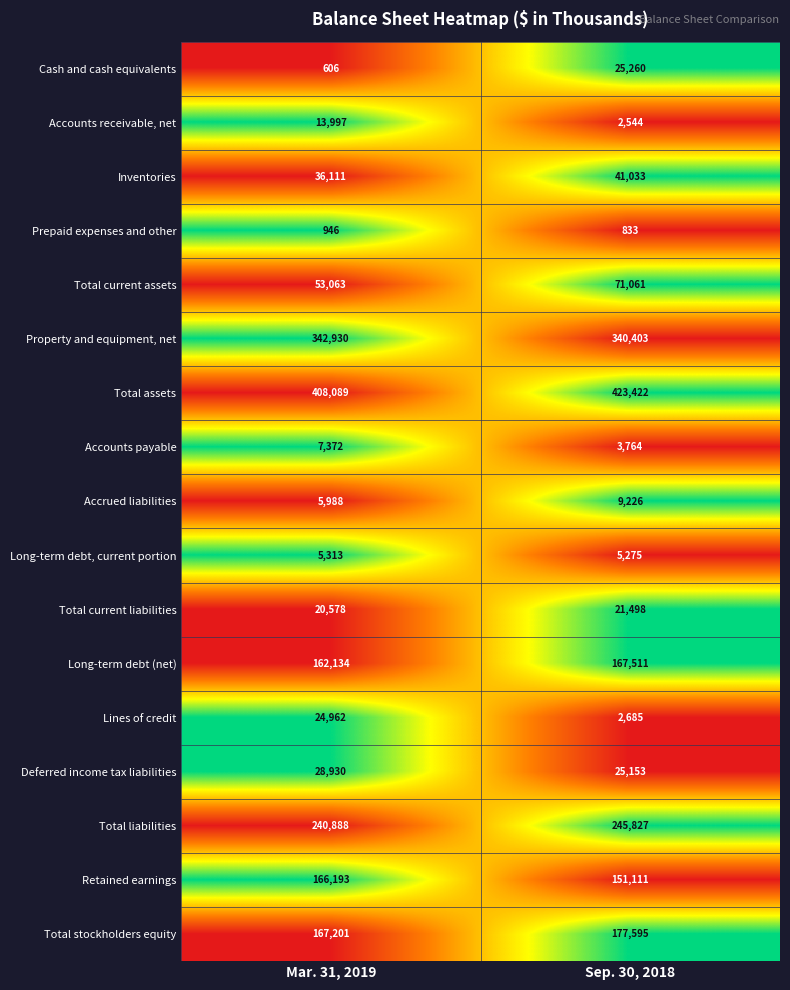

At which label is Accounts receivable, net closest to 8270?

Sep. 30, 2018